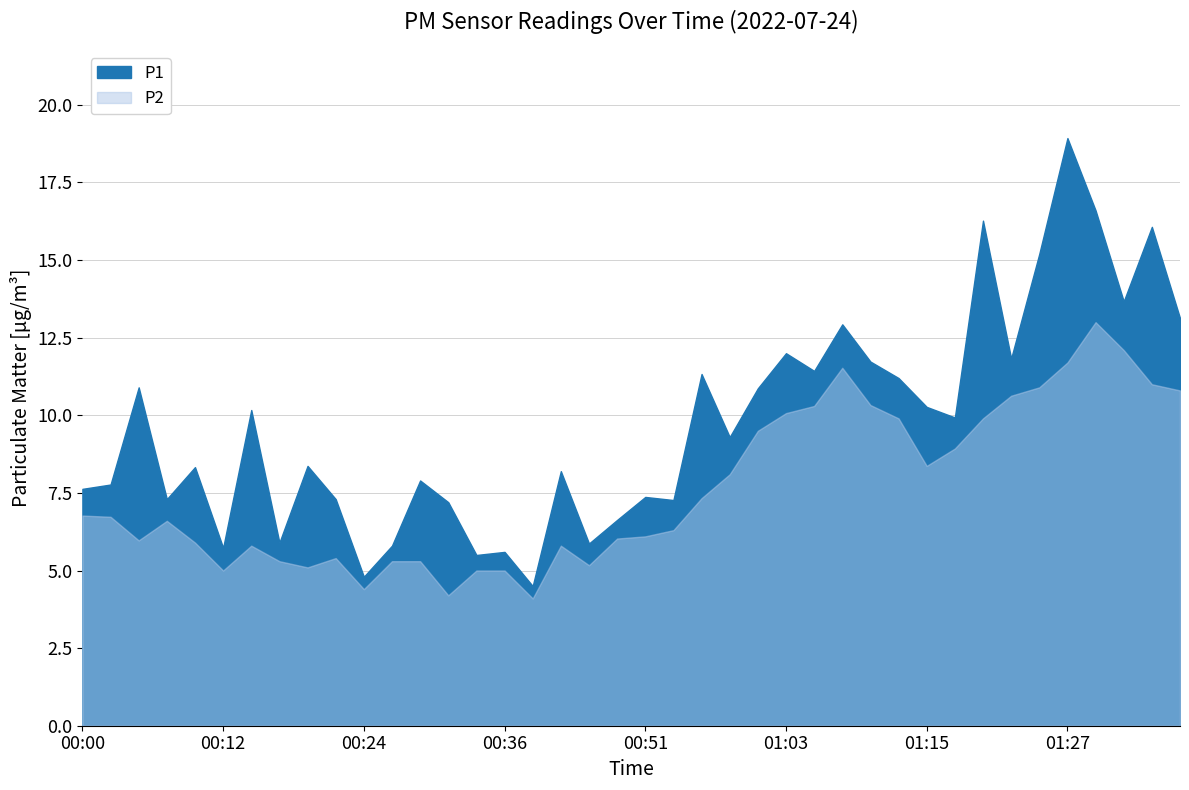

True or false: P2 and P1 cross at least once.

False